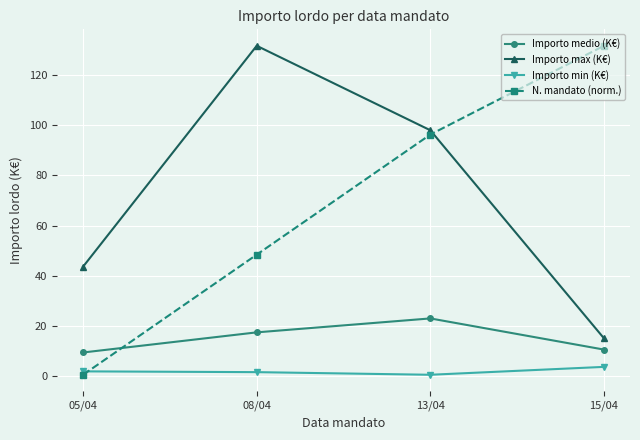

What is the spread (max minus min) of values at 15/04?

128.1